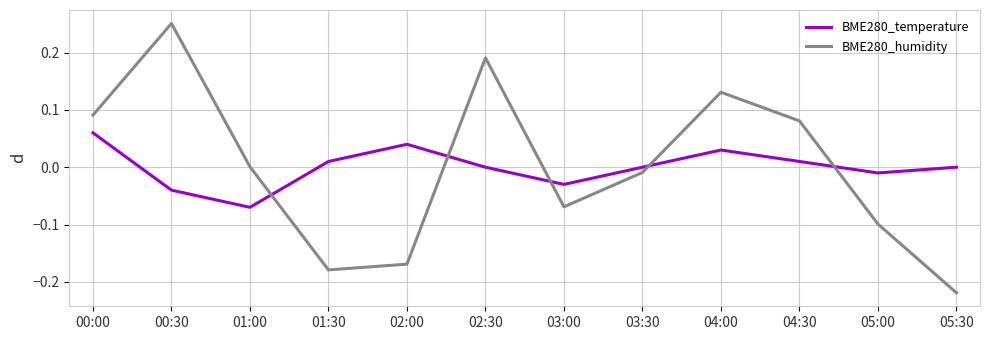

List the series in order of their peak value, highest first.

BME280_humidity, BME280_temperature